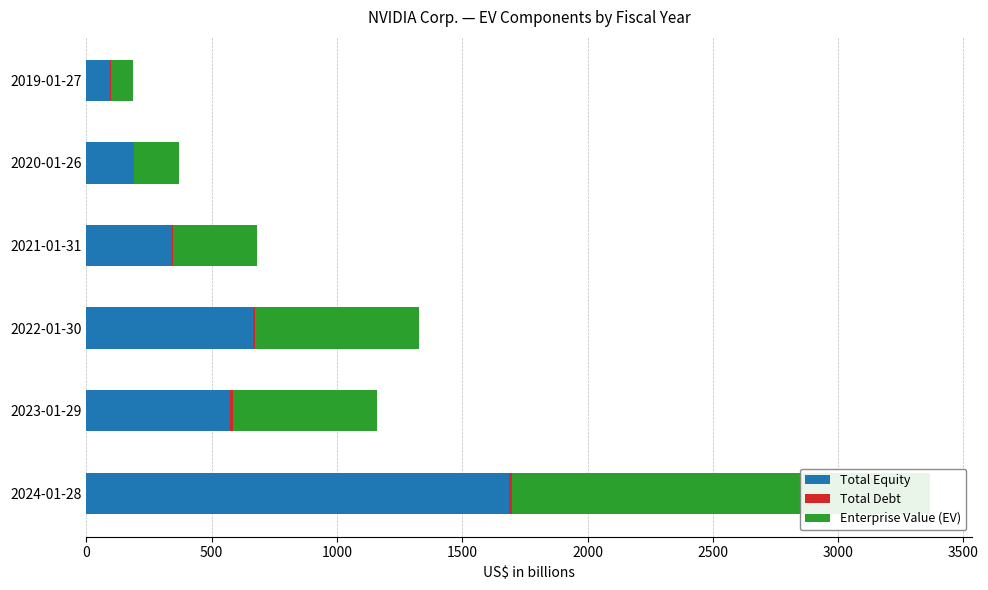

At how many categories does at least one series exceed 1302?

1